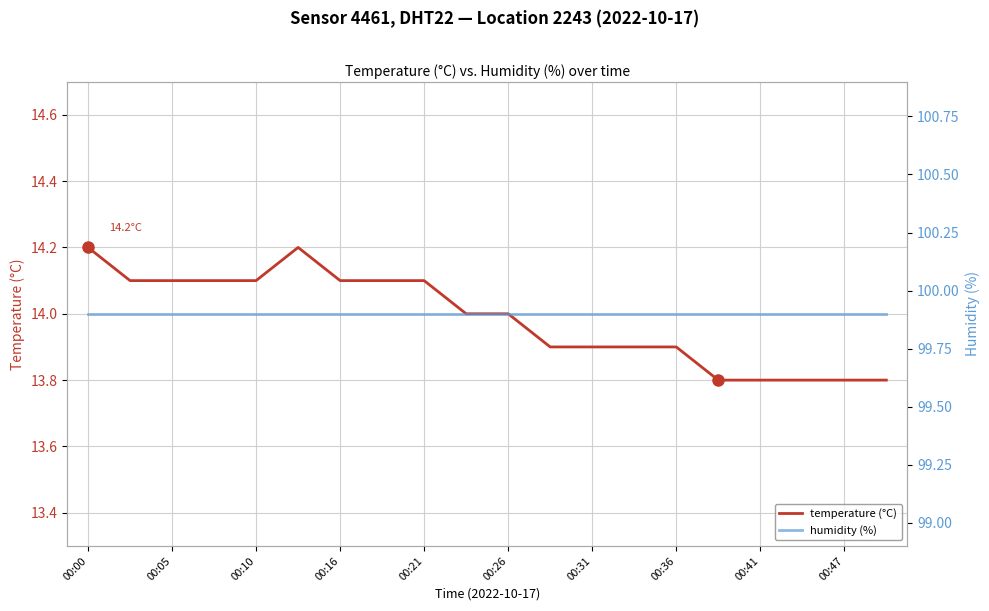

What is the lowest value of the temperature (°C) series?

13.8